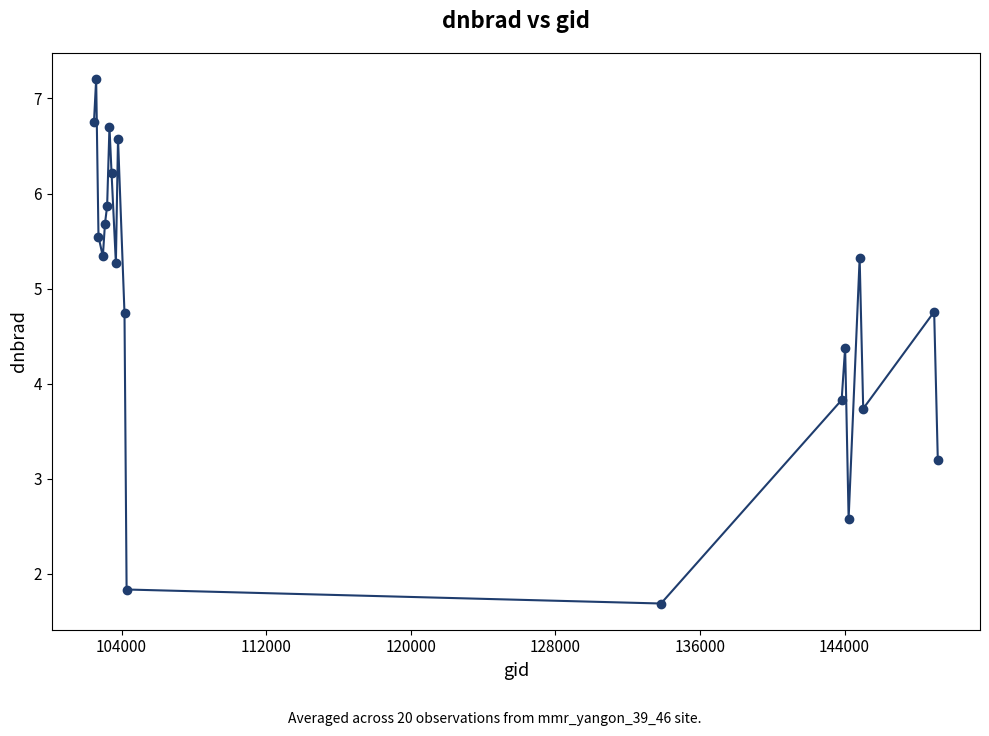

What is the sum of all values?

97.2